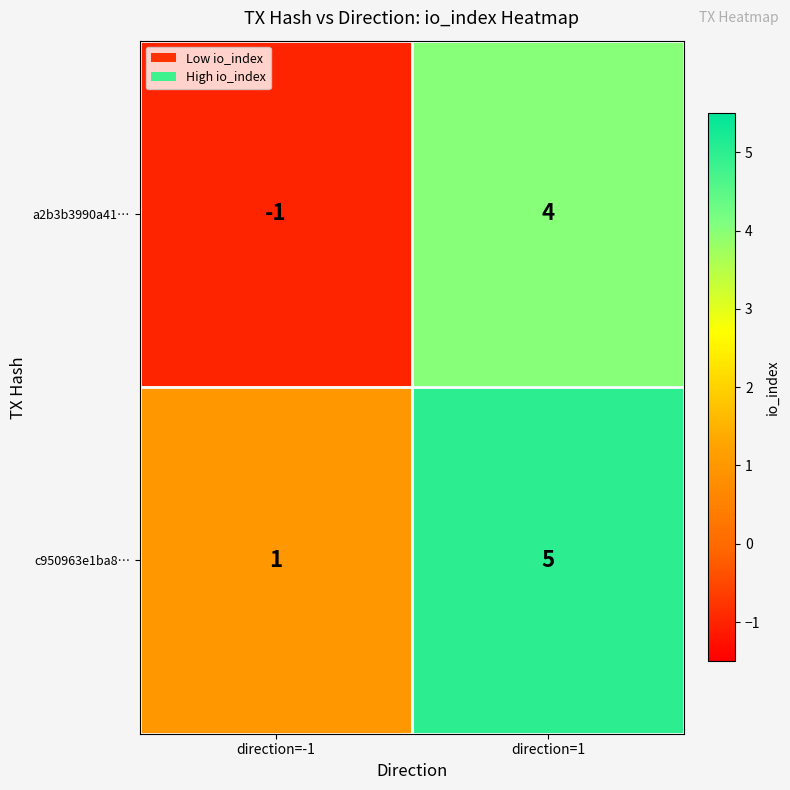

At which category is the sum across all series the highest?

direction=1